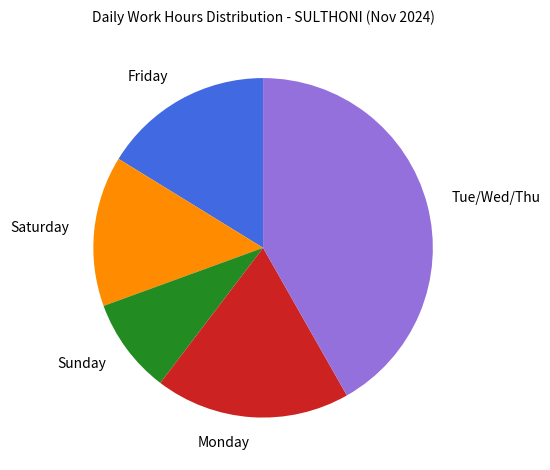

True or false: Friday accounts for 2% of the total.

False